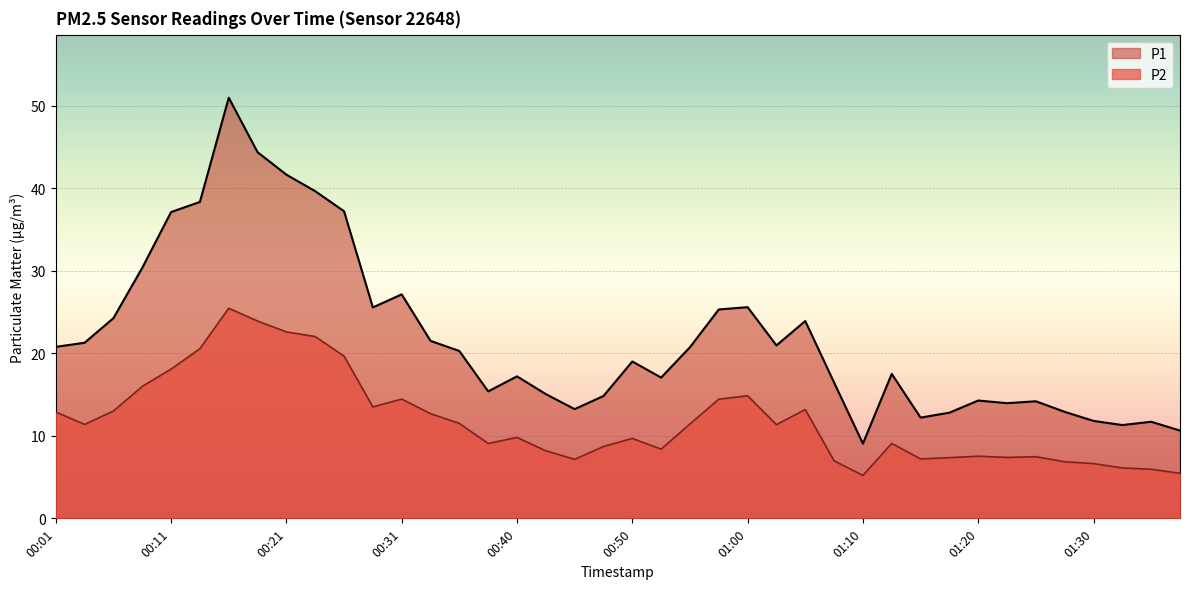

True or false: P2 has a value of 11.3 at 01:07.

False